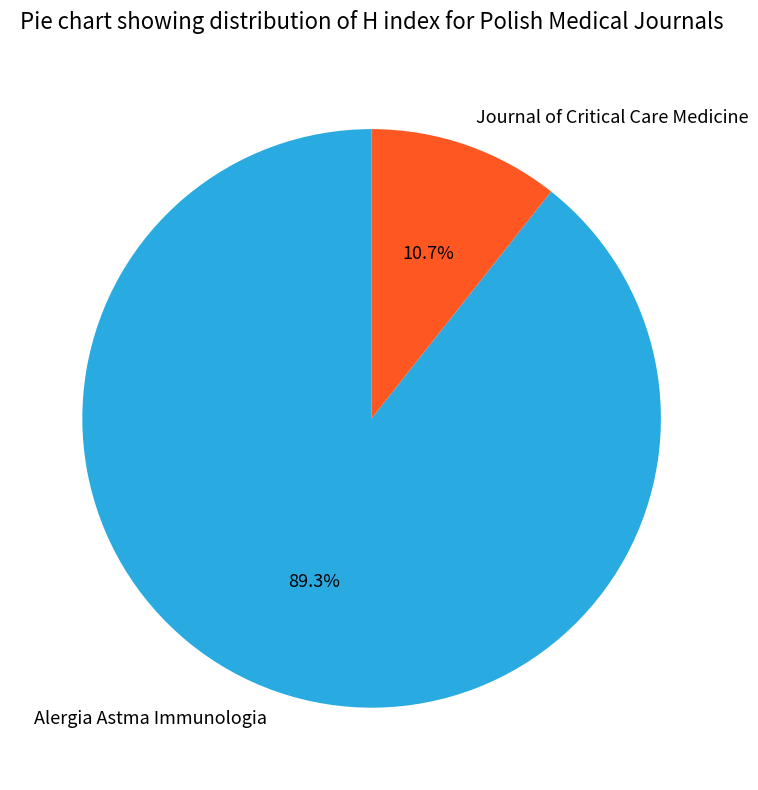

To the nearest percent, what is the average slice percentage?

50%